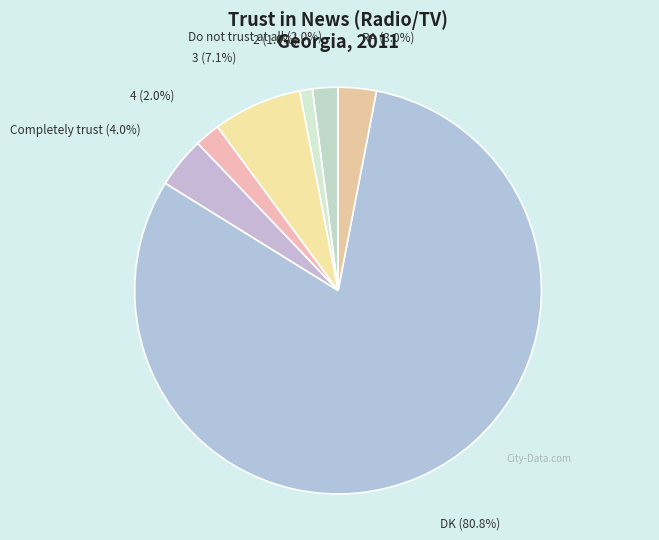

What percentage is the Do not trust at all slice, to the nearest percent?

2%